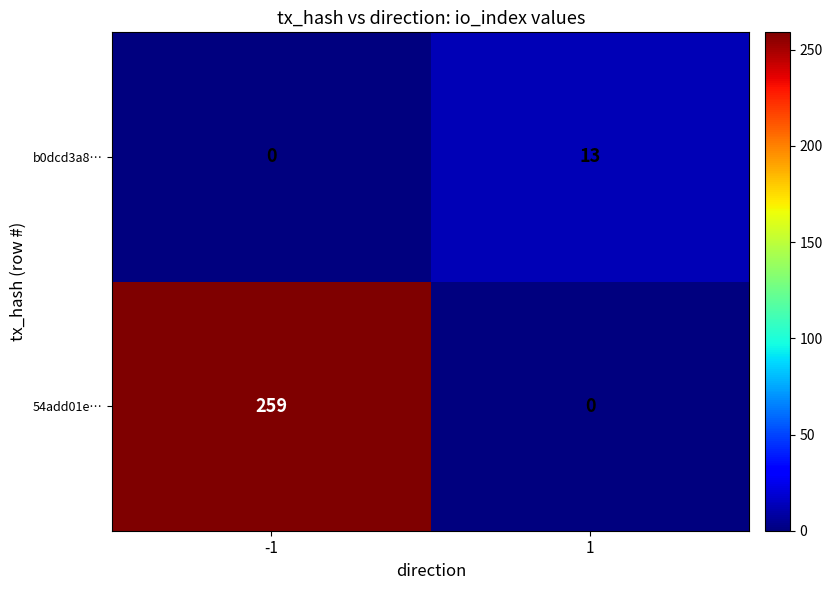

List the series in order of their overall mean, highest first.

54add01e…, b0dcd3a8…